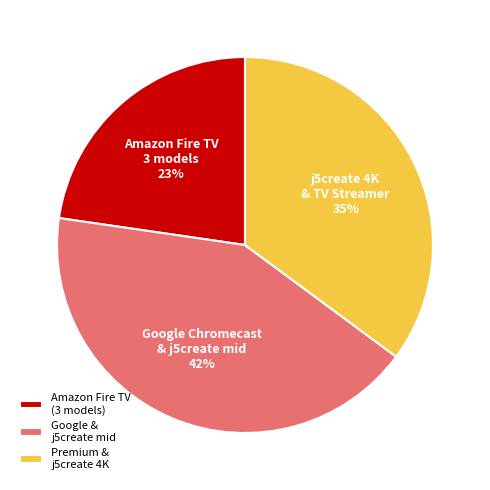

Does any single category account for the majority?

No